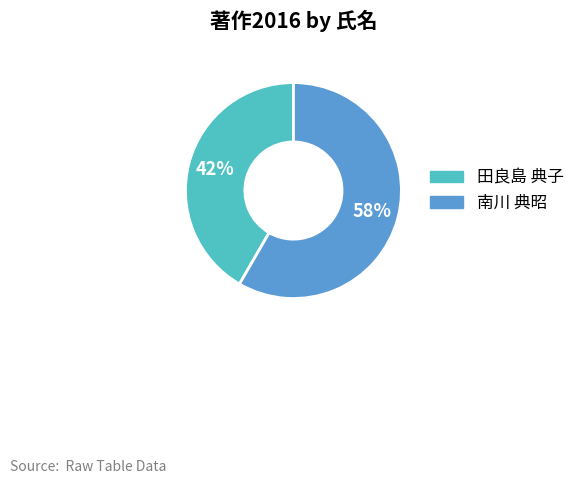

Rank the categories by value from lowest to highest.

田良島 典子, 南川 典昭